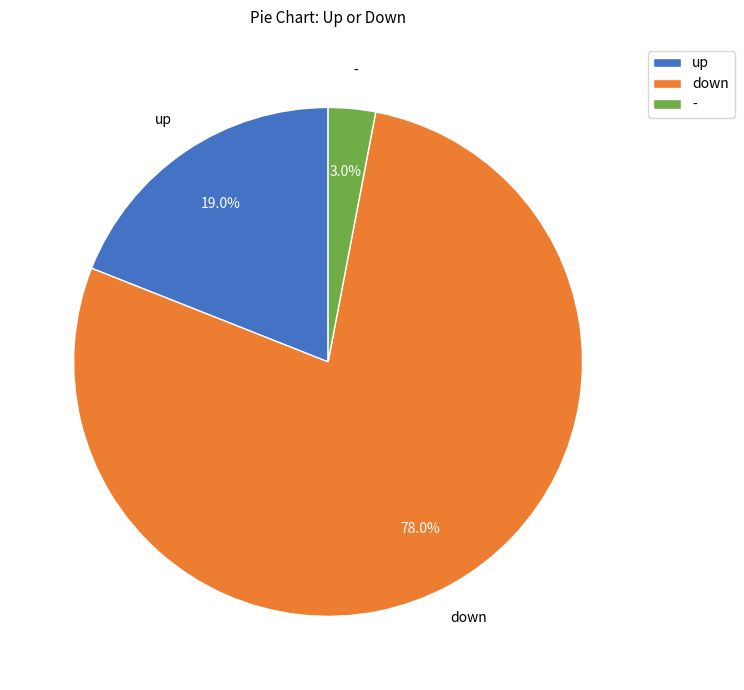

Between up and -, which is larger?

up